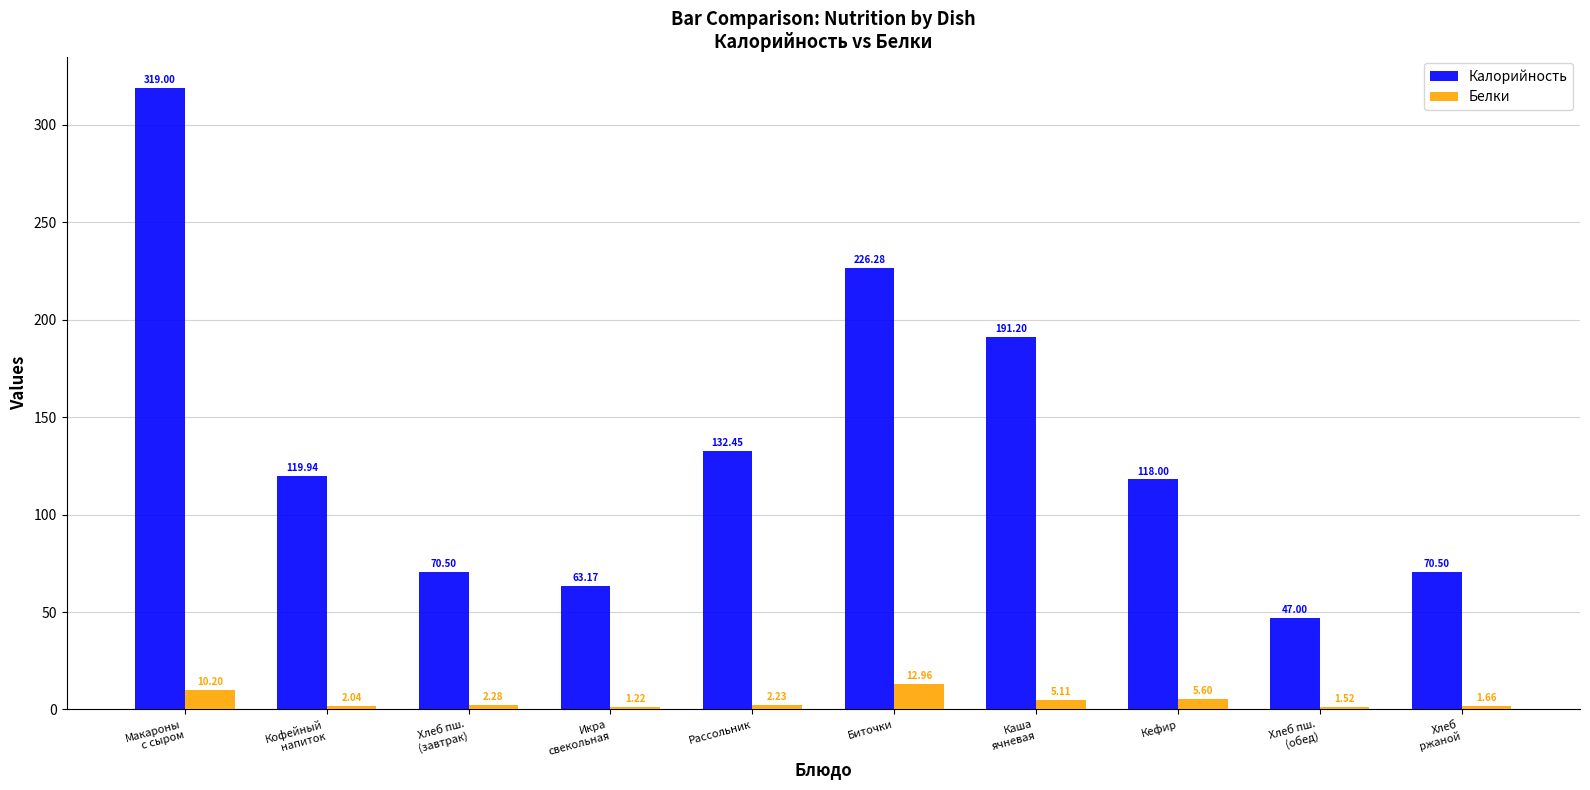

The Калорийность series shows 63.2 at Икра
свекольная. True or false?

True